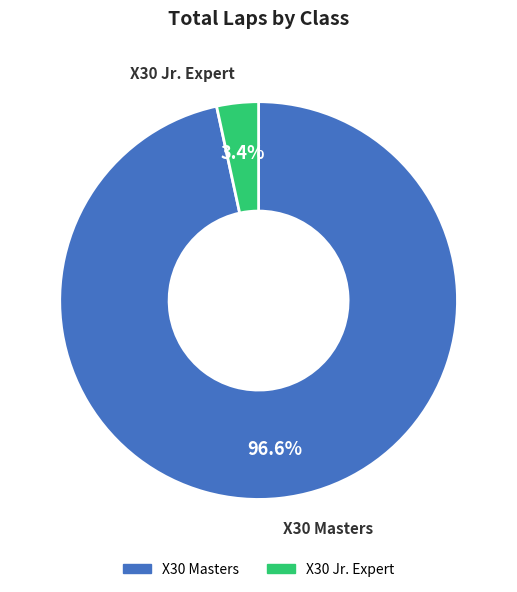

Count the number of slices in the pie.

2